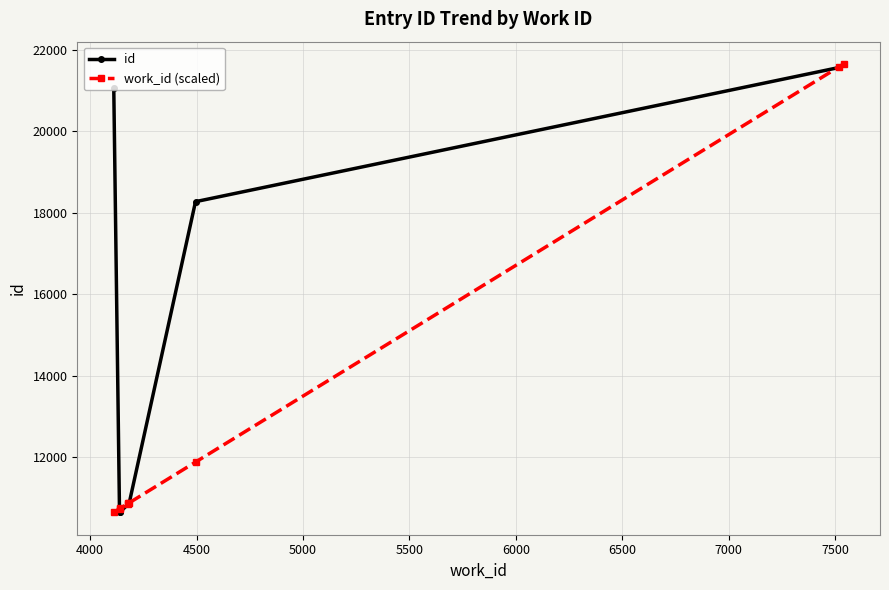

What is the minimum value for work_id (scaled)?

10640.0